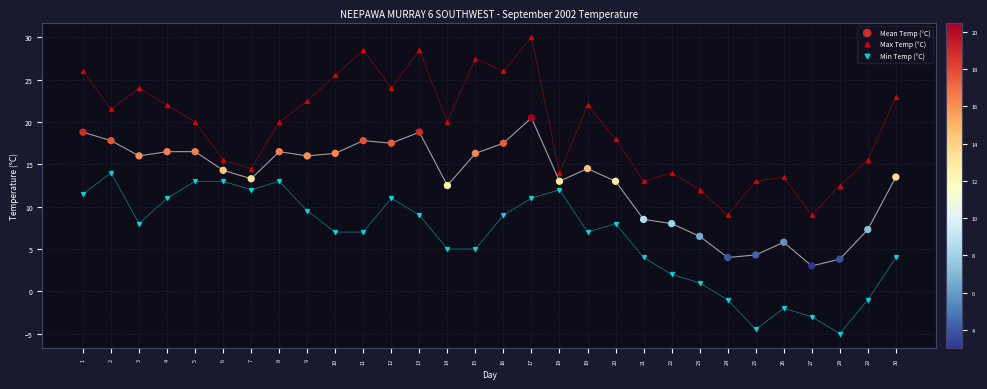

Across all data points, what is the range of X values (max minus min)?

29.0